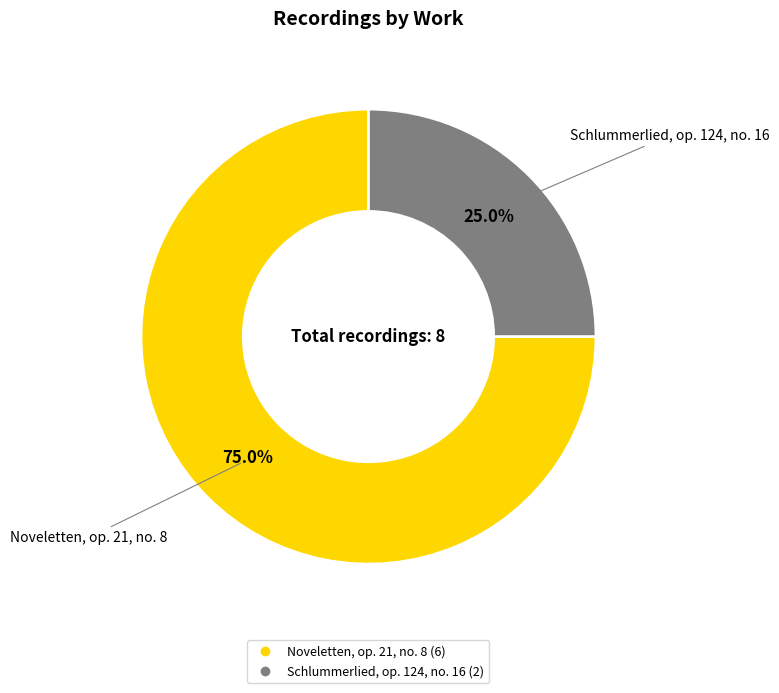

Which has a higher value, Noveletten, op. 21, no. 8 or Schlummerlied, op. 124, no. 16?

Noveletten, op. 21, no. 8